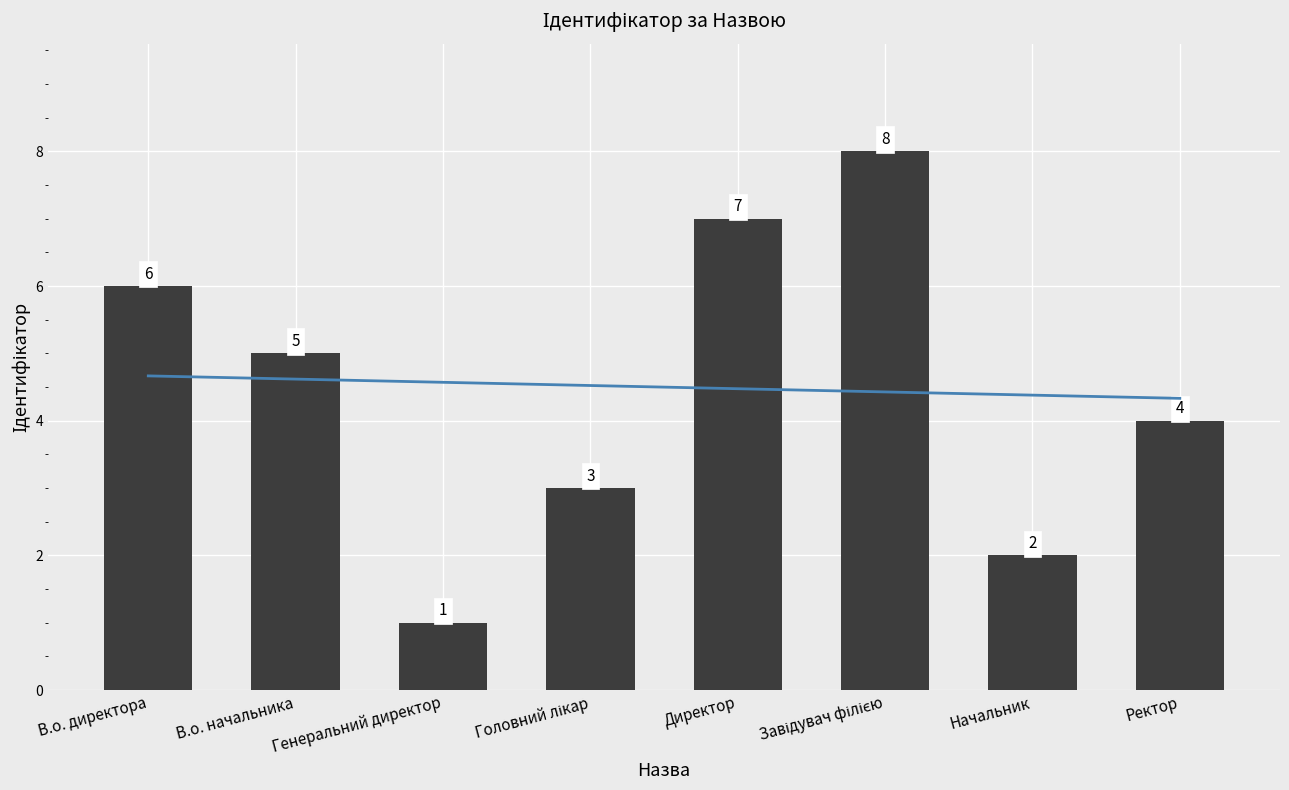

What is the change in value from Головний лікар to Завідувач філією?

+5